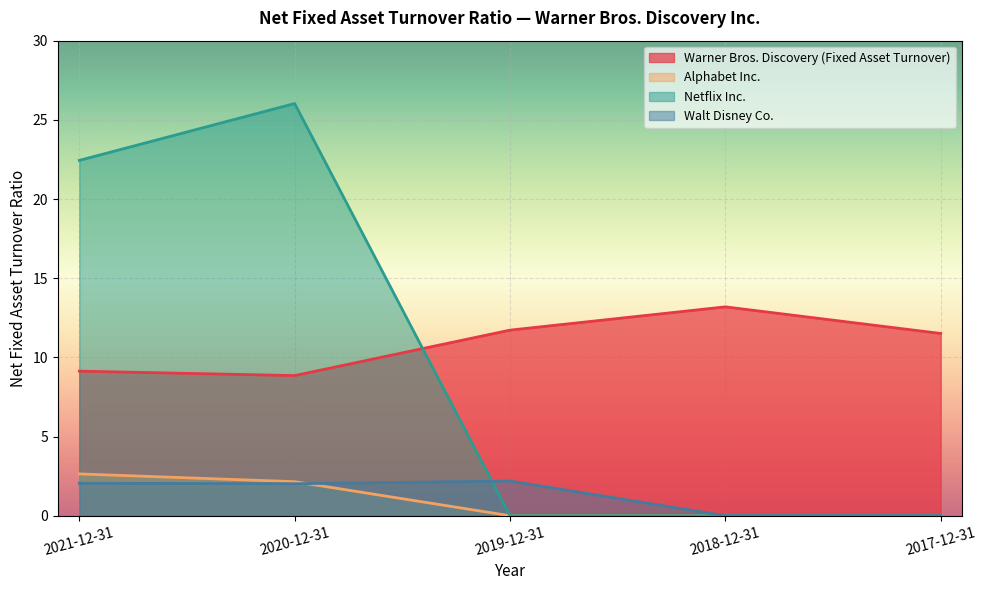

At how many categories does at least one series exceed 13?

3